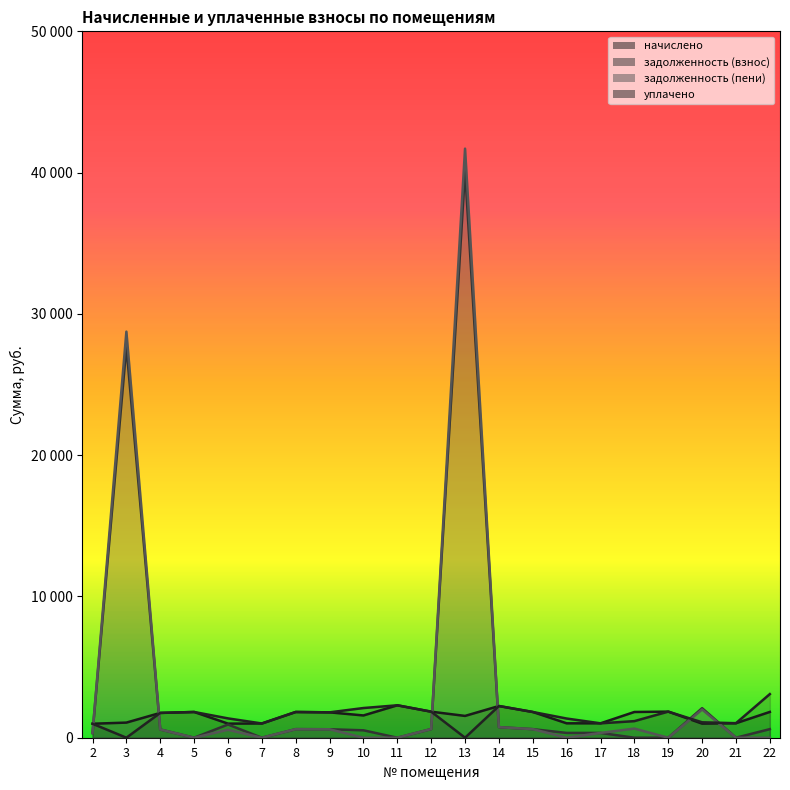

At which label does задолженность (пени) reach its minimum?

5